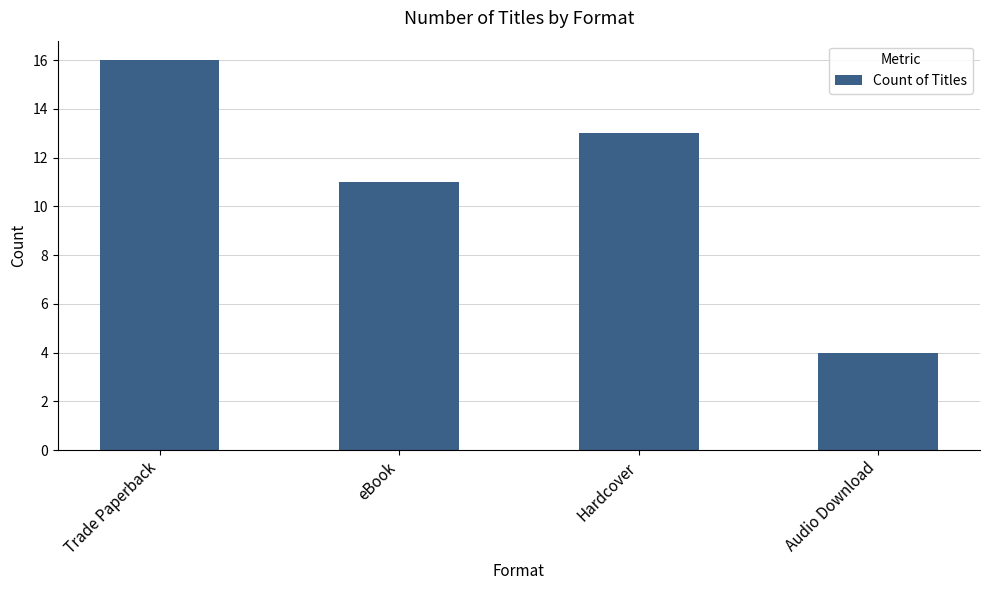

What is the value of the 2nd bar from the left?

11